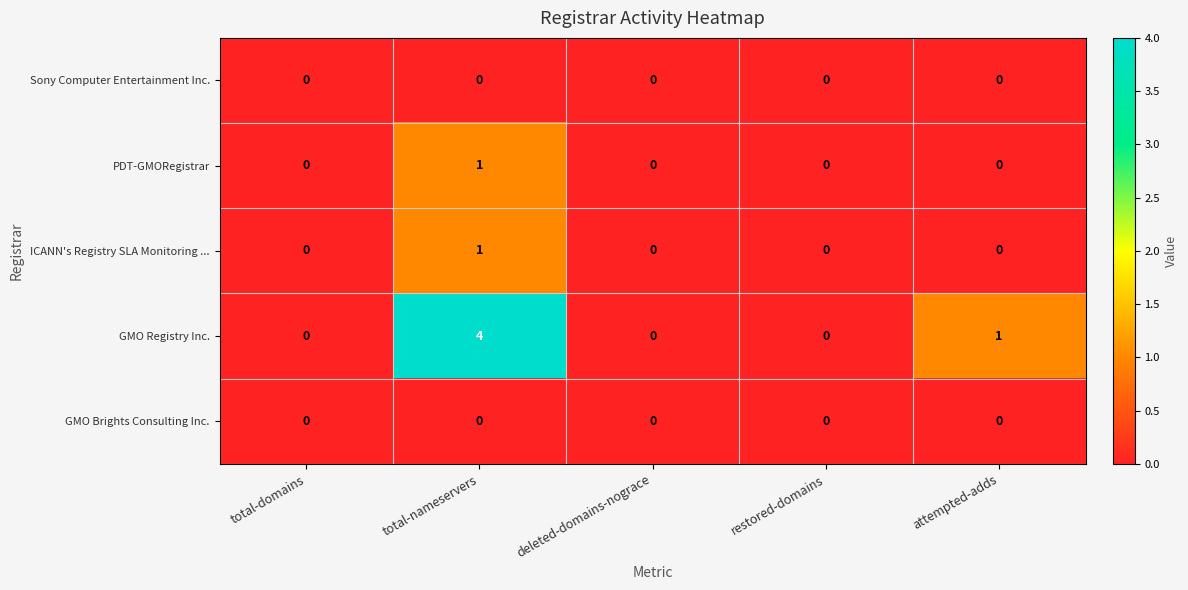

At which category is the sum across all series the highest?

total-nameservers